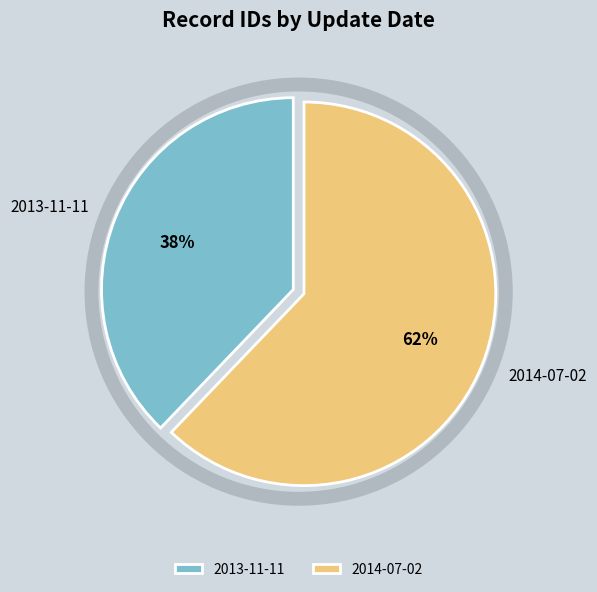

Count the number of slices in the pie.

2